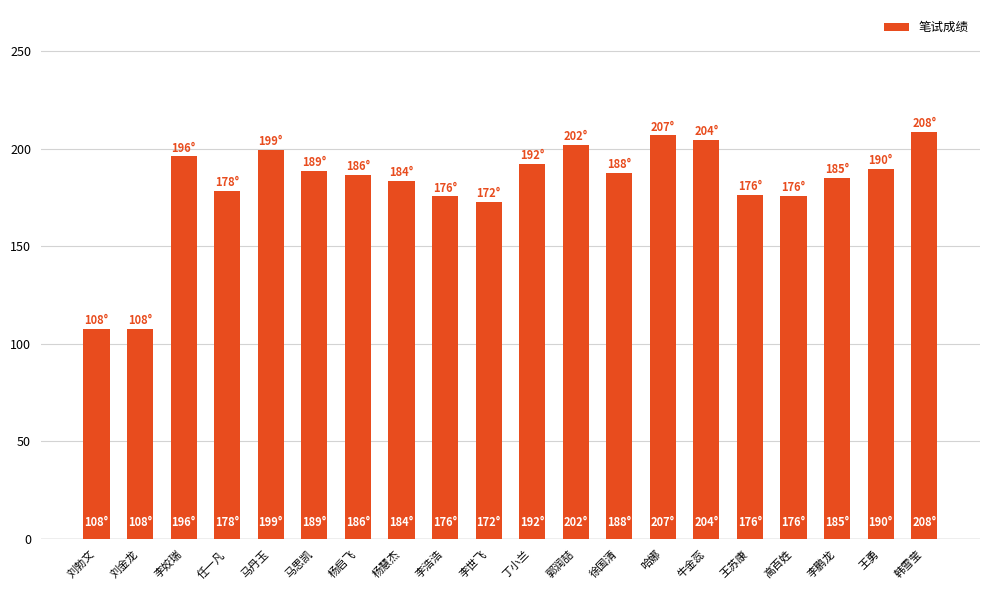

True or false: the data shows 189.5 at 王勇.

True